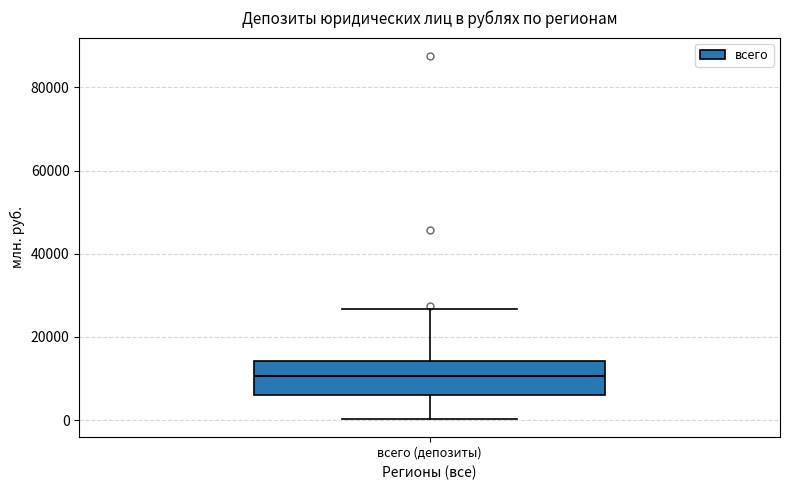

Transcribe this box plot: give where the median line is, the range the box spans, and where the two whiskers end, as read against the y-axis. The values are not printed on the chart, so give them approximately, as read against the axis.

median 10000, box 6000 to 14000, whiskers 0 to 26000